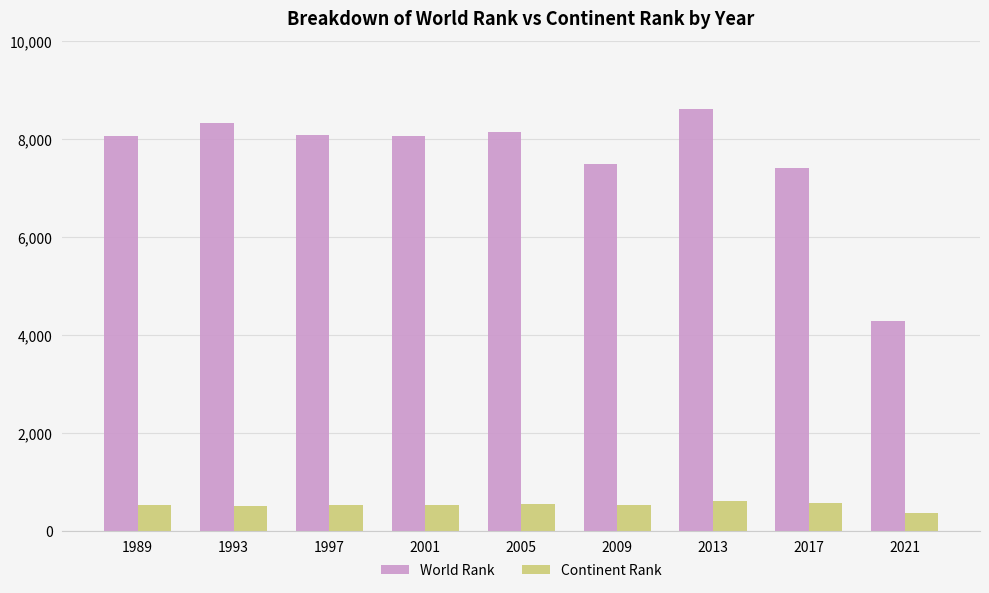

What are all the series names shown in the legend?

World Rank, Continent Rank